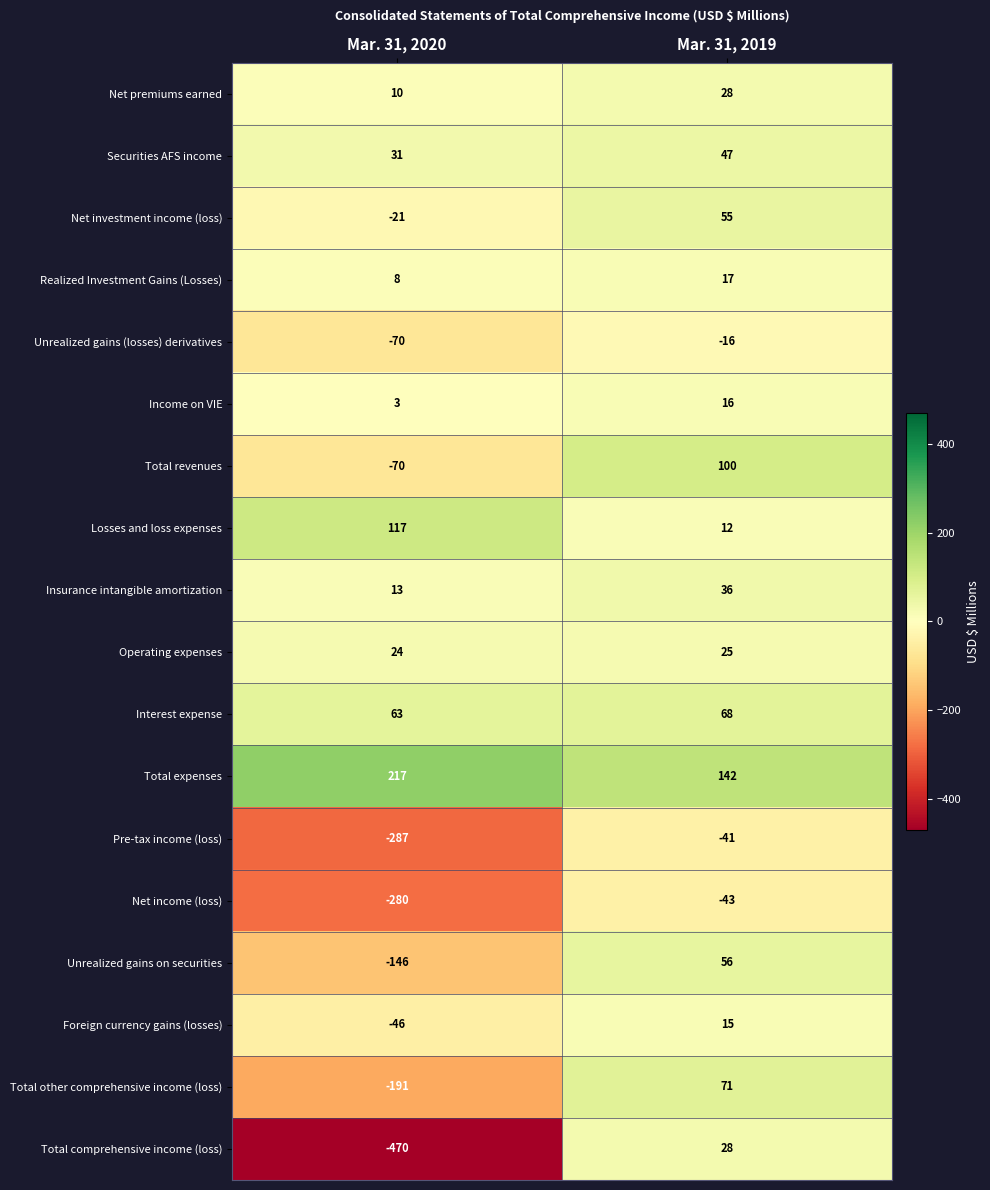

Which series has the largest range (max minus min)?

Total comprehensive income (loss)